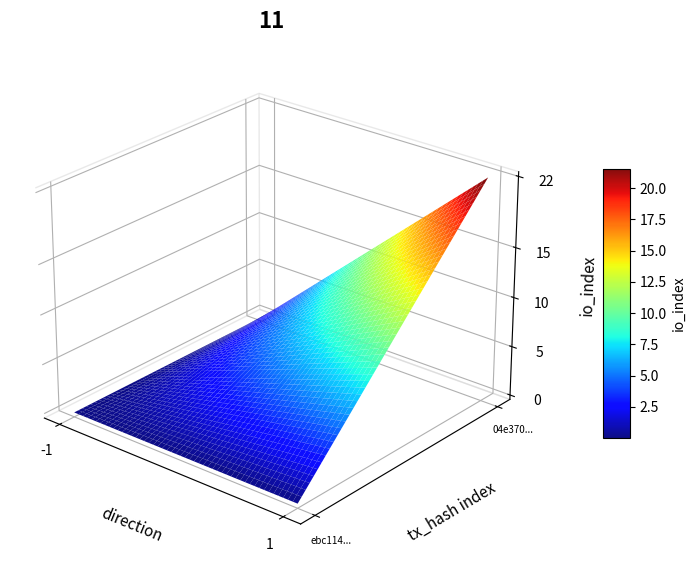

How many ebc11490bfbf5ff46b06307aab2461935ffa96f values are between -1 and 0?

2